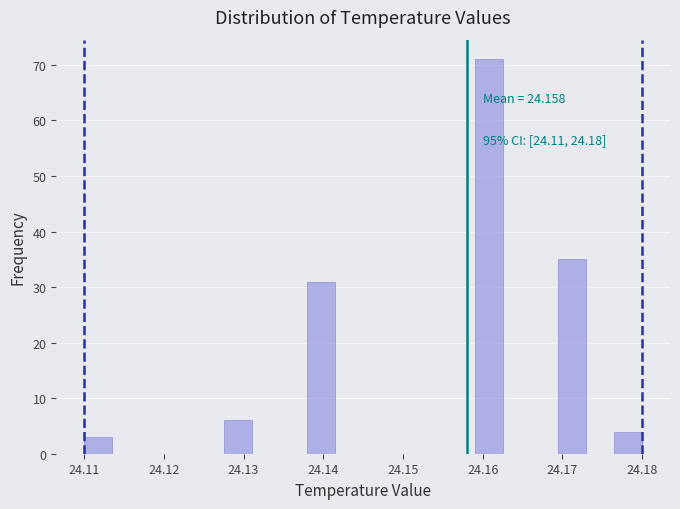

Around what value on the x-axis is the tallest bar? Give the approximate position of its centre, as read against the axis.

24.161